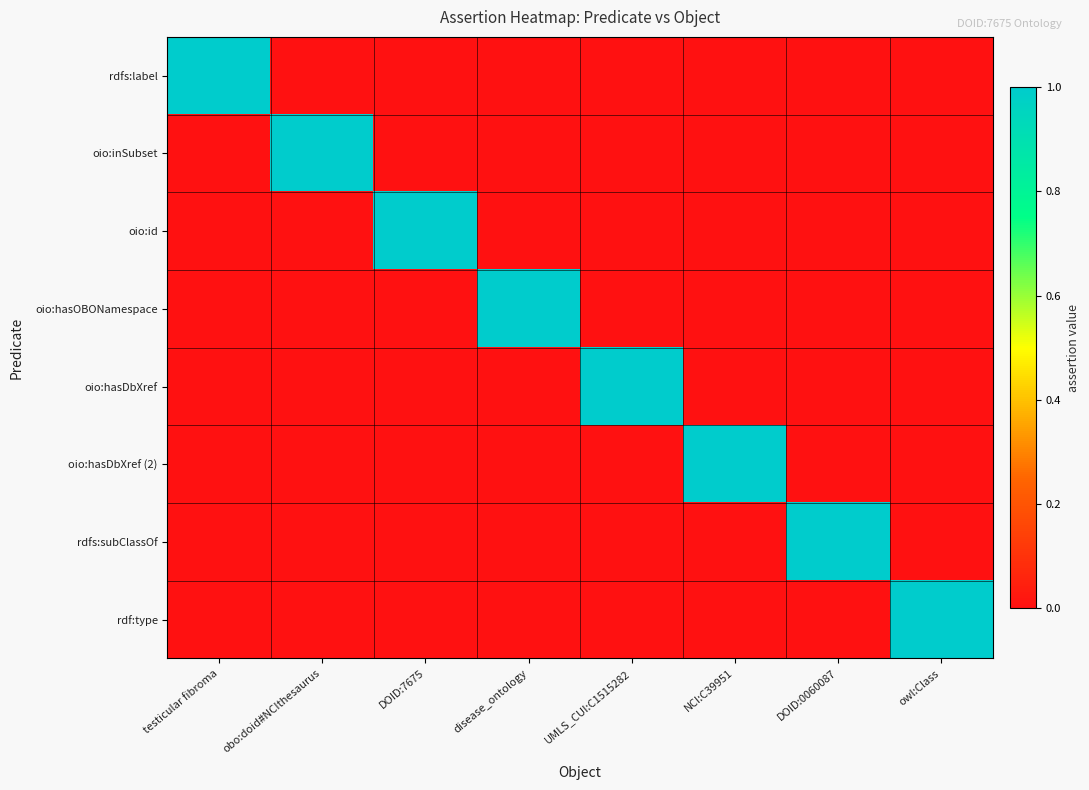

List the series in order of their peak value, highest first.

rdfs:label, oio:inSubset, oio:id, oio:hasOBONamespace, oio:hasDbXref, oio:hasDbXref (2), rdfs:subClassOf, rdf:type